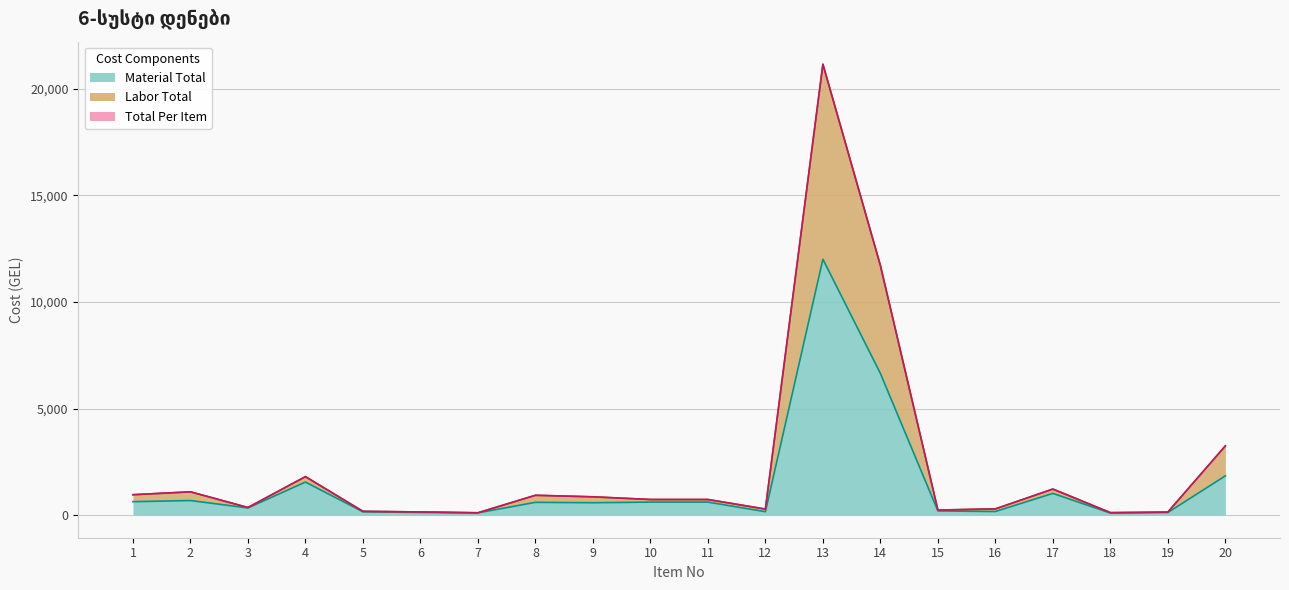

Reading left to right, extract all data points from this chart.

Labor Total: 959.2	1093.9	359.2	1806.1	180.4	151.0	111.8	932.3	860.4	734.7	734.7	285.7	21142.9	11704.1	239.2	293.9	1224.5	118.4	144.5	3246.9
Material Total: 632.6	685.7	338.8	1551.0	159.2	126.5	106.9	601.7	582.9	612.2	612.2	163.3	12000.0	6642.9	198.4	171.4	1020.4	98.0	124.1	1842.9
Total Per Item: 959.2	1093.9	359.2	1806.1	180.4	151.0	111.8	932.3	860.4	734.7	734.7	285.7	21142.9	11704.1	239.2	293.9	1224.5	118.4	144.5	3246.9